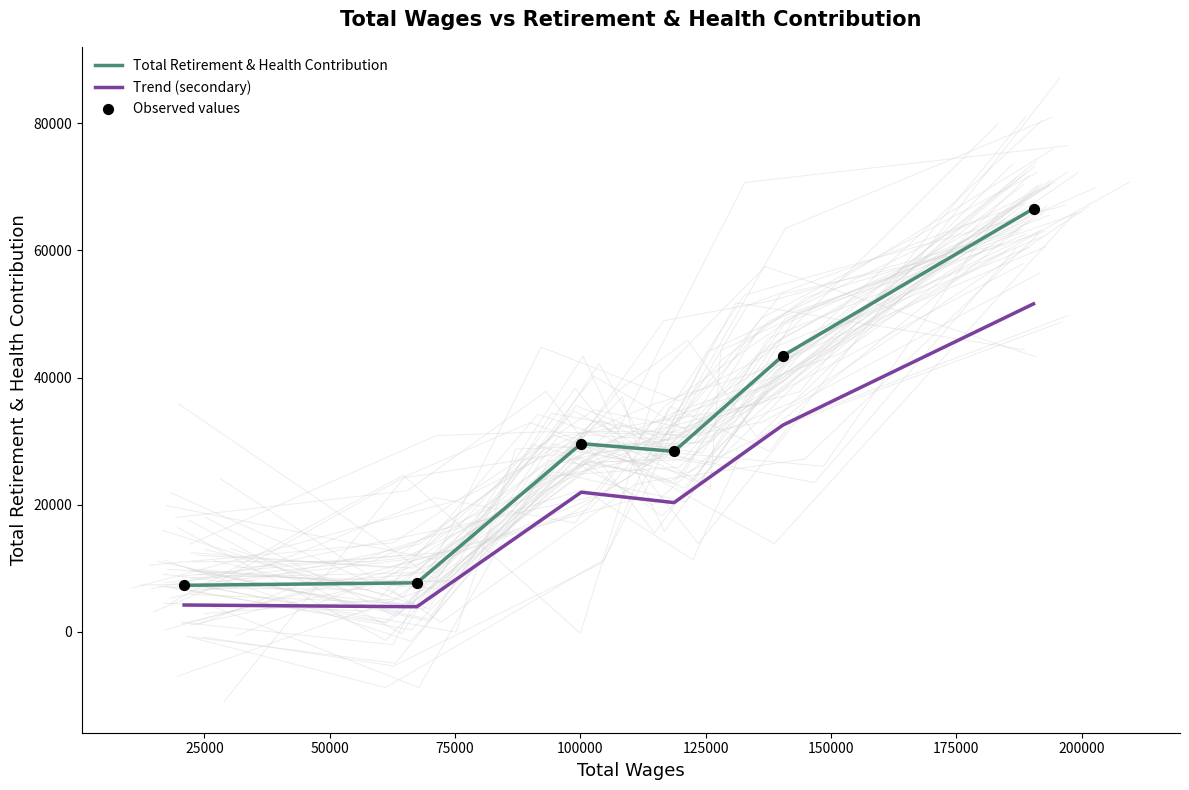

What is the minimum value for Total Retirement & Health Contribution?

7322.0